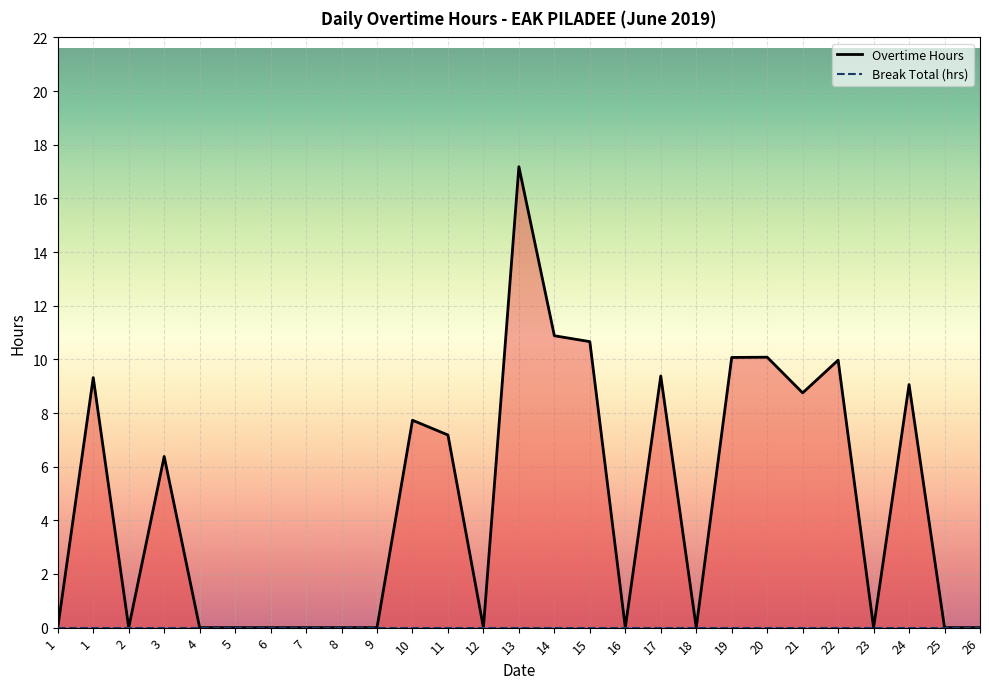

What is the change in value from 12 to 24?

+9.1